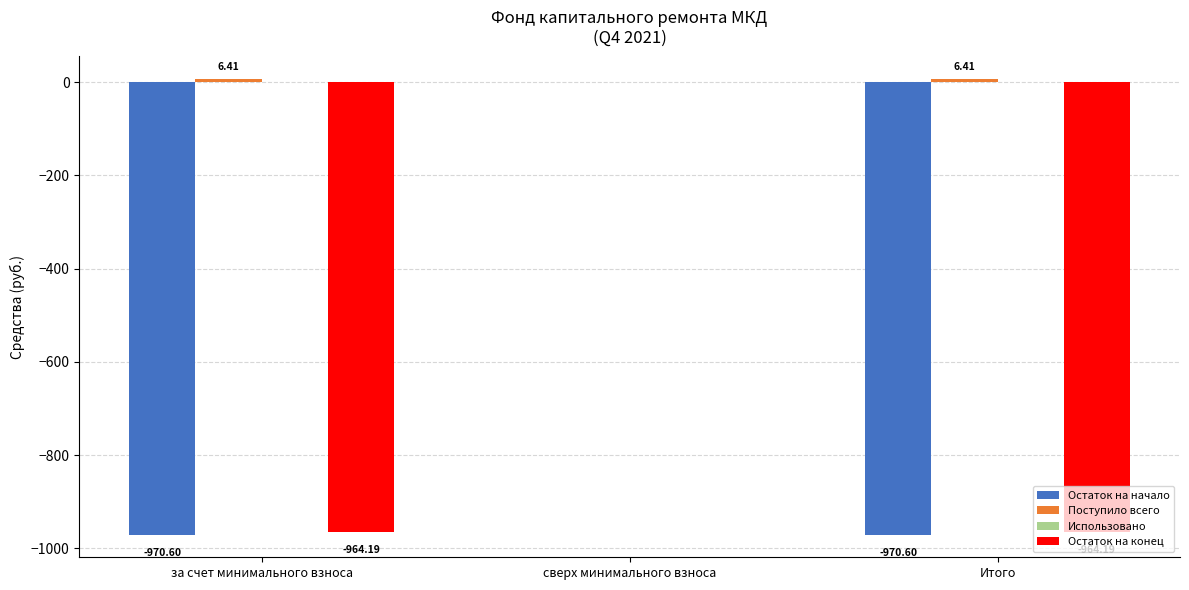

What is the greatest value displayed?

6.4